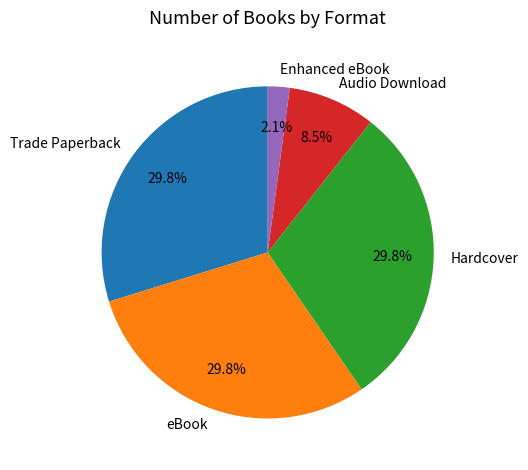

Which category has the smallest portion of the pie?

Enhanced eBook